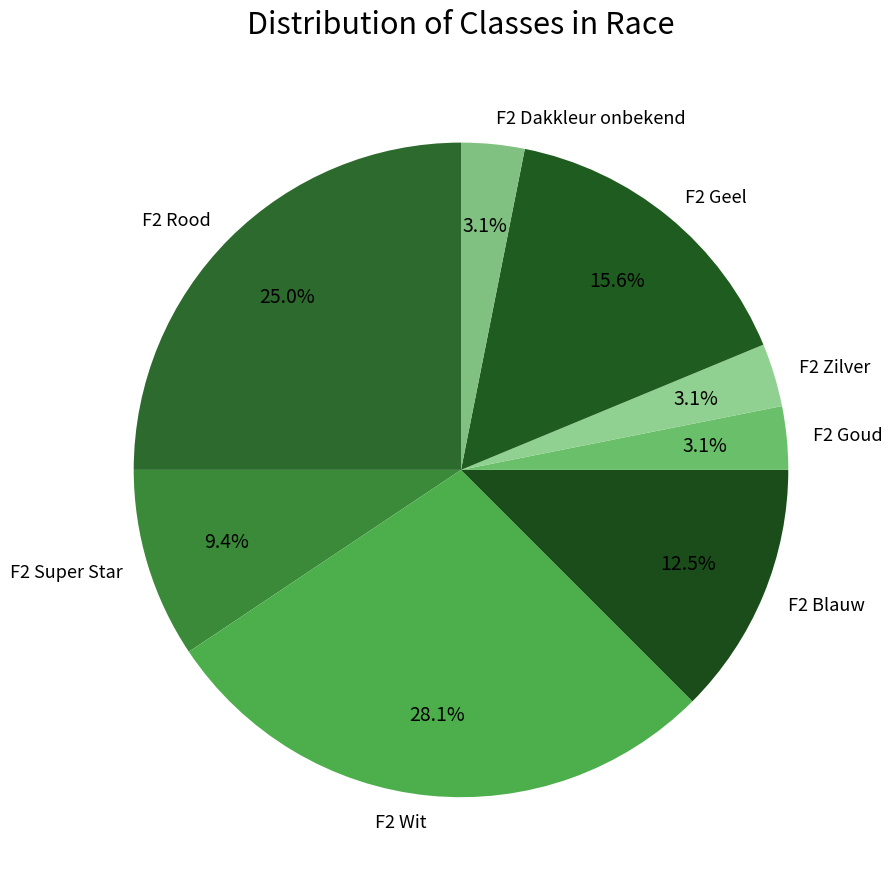

Approximately how many times larger is the value at F2 Dakkleur onbekend compared to F2 Super Star?

0.3